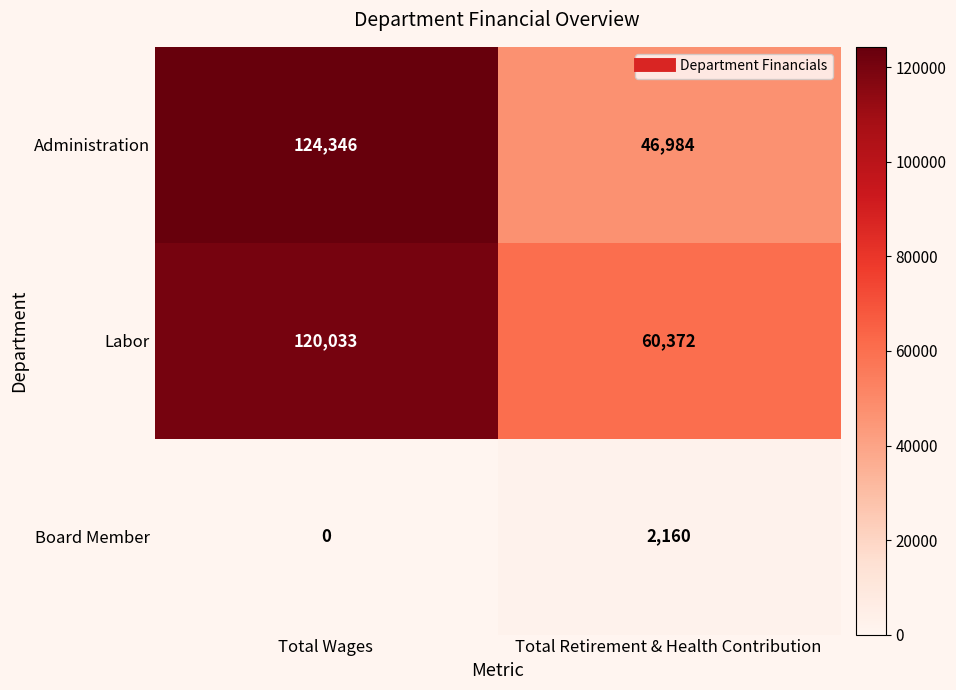

What is the minimum value for Administration?

46984